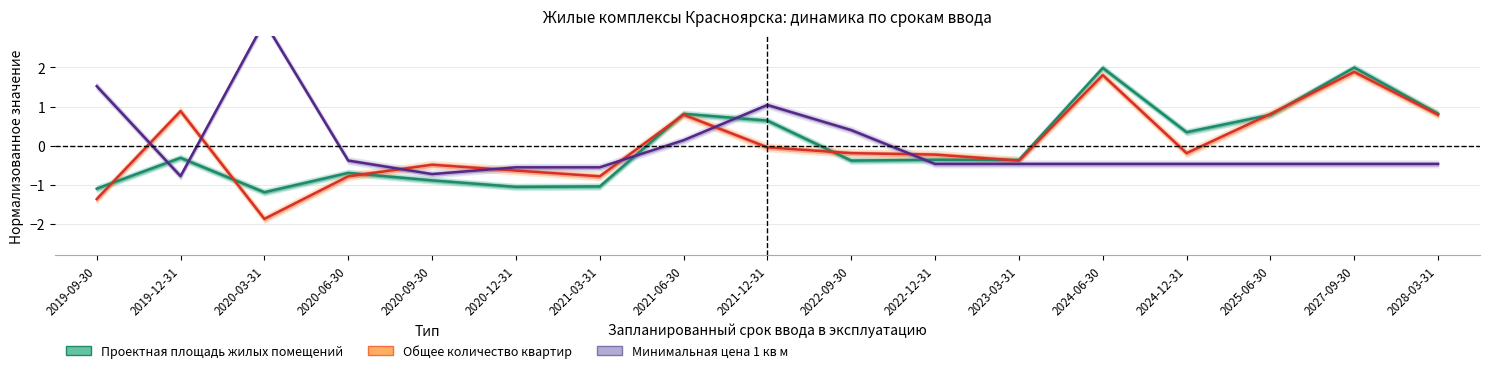

What is the label of the 9th point from the right?

2021-12-31